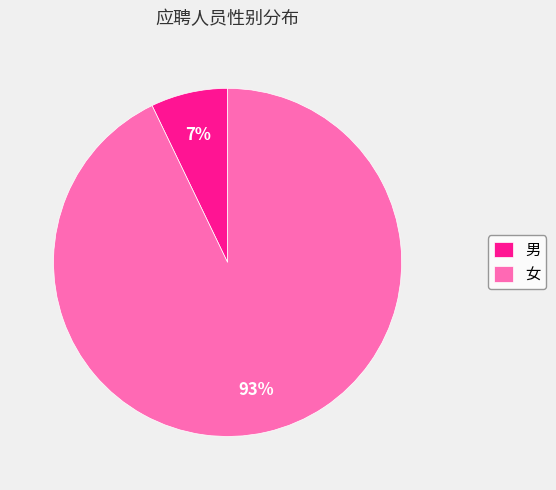

What is the smallest slice in the pie chart?

男